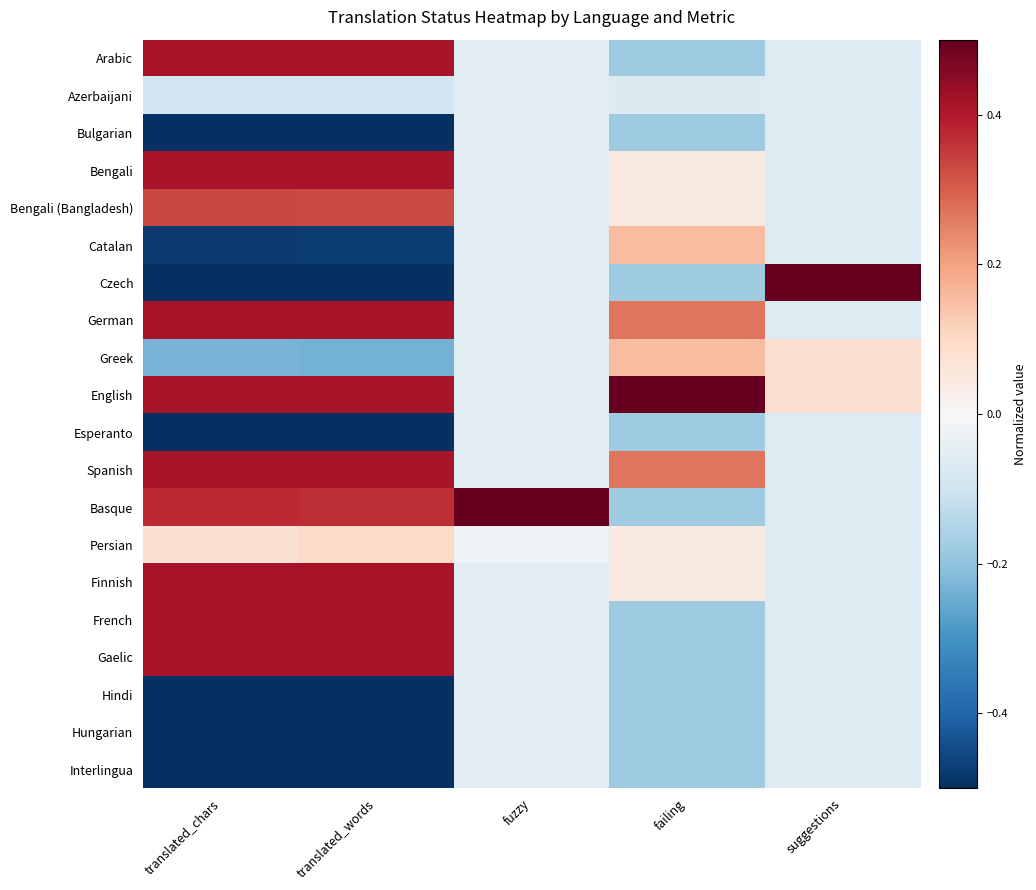

Reading left to right, list all the values displayed in this chart.

Arabic: translated_chars=0.4	translated_words=0.4	fuzzy=-0.1	failing=-0.2	suggestions=-0.1
Azerbaijani: translated_chars=-0.1	translated_words=-0.1	fuzzy=-0.1	failing=-0.1	suggestions=-0.1
Bulgarian: translated_chars=-0.6	translated_words=-0.6	fuzzy=-0.1	failing=-0.2	suggestions=-0.1
Bengali: translated_chars=0.4	translated_words=0.4	fuzzy=-0.1	failing=0.0	suggestions=-0.1
Bengali (Bangladesh): translated_chars=0.3	translated_words=0.3	fuzzy=-0.1	failing=0.0	suggestions=-0.1
Catalan: translated_chars=-0.5	translated_words=-0.5	fuzzy=-0.1	failing=0.2	suggestions=-0.1
Czech: translated_chars=-0.5	translated_words=-0.5	fuzzy=-0.1	failing=-0.2	suggestions=0.9
German: translated_chars=0.4	translated_words=0.4	fuzzy=-0.1	failing=0.3	suggestions=-0.1
Greek: translated_chars=-0.2	translated_words=-0.2	fuzzy=-0.1	failing=0.2	suggestions=0.1
English: translated_chars=0.4	translated_words=0.4	fuzzy=-0.1	failing=0.8	suggestions=0.1
Esperanto: translated_chars=-0.5	translated_words=-0.5	fuzzy=-0.1	failing=-0.2	suggestions=-0.1
Spanish: translated_chars=0.4	translated_words=0.4	fuzzy=-0.1	failing=0.3	suggestions=-0.1
Basque: translated_chars=0.4	translated_words=0.4	fuzzy=0.9	failing=-0.2	suggestions=-0.1
Persian: translated_chars=0.1	translated_words=0.1	fuzzy=-0.0	failing=0.0	suggestions=-0.1
Finnish: translated_chars=0.4	translated_words=0.4	fuzzy=-0.1	failing=0.0	suggestions=-0.1
French: translated_chars=0.4	translated_words=0.4	fuzzy=-0.1	failing=-0.2	suggestions=-0.1
Gaelic: translated_chars=0.4	translated_words=0.4	fuzzy=-0.1	failing=-0.2	suggestions=-0.1
Hindi: translated_chars=-0.5	translated_words=-0.5	fuzzy=-0.1	failing=-0.2	suggestions=-0.1
Hungarian: translated_chars=-0.5	translated_words=-0.5	fuzzy=-0.1	failing=-0.2	suggestions=-0.1
Interlingua: translated_chars=-0.6	translated_words=-0.6	fuzzy=-0.1	failing=-0.2	suggestions=-0.1